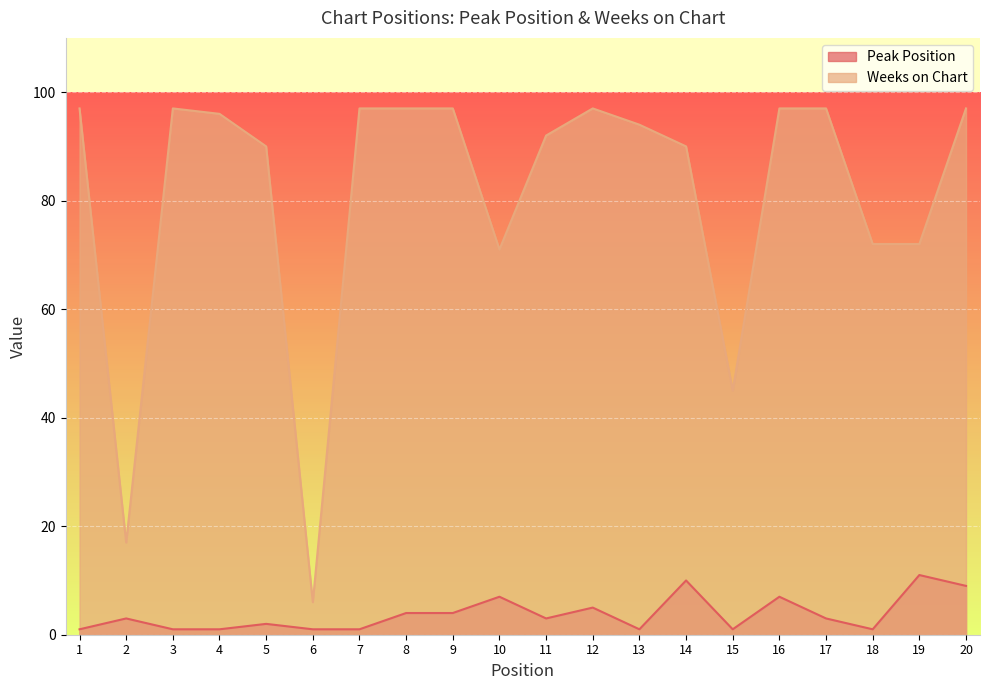

True or false: Weeks on Chart has a value of 142 at 12.

False